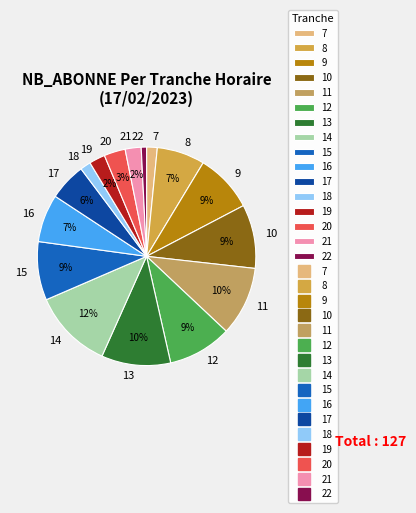

To the nearest percent, what portion does 19 represent?

2%